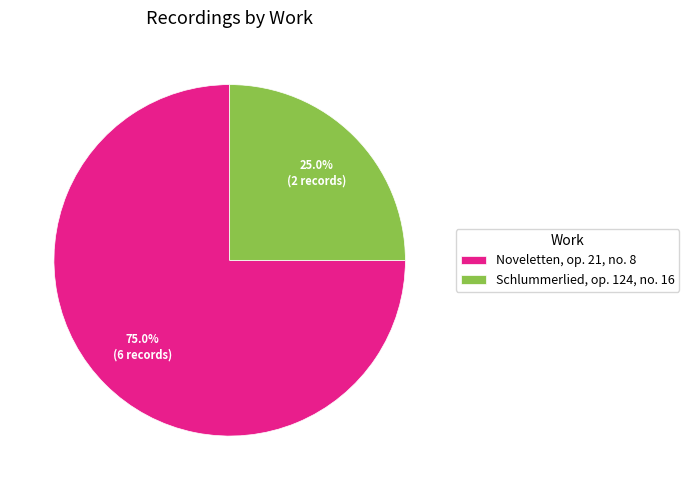

Which category has the biggest portion of the pie?

Noveletten, op. 21, no. 8